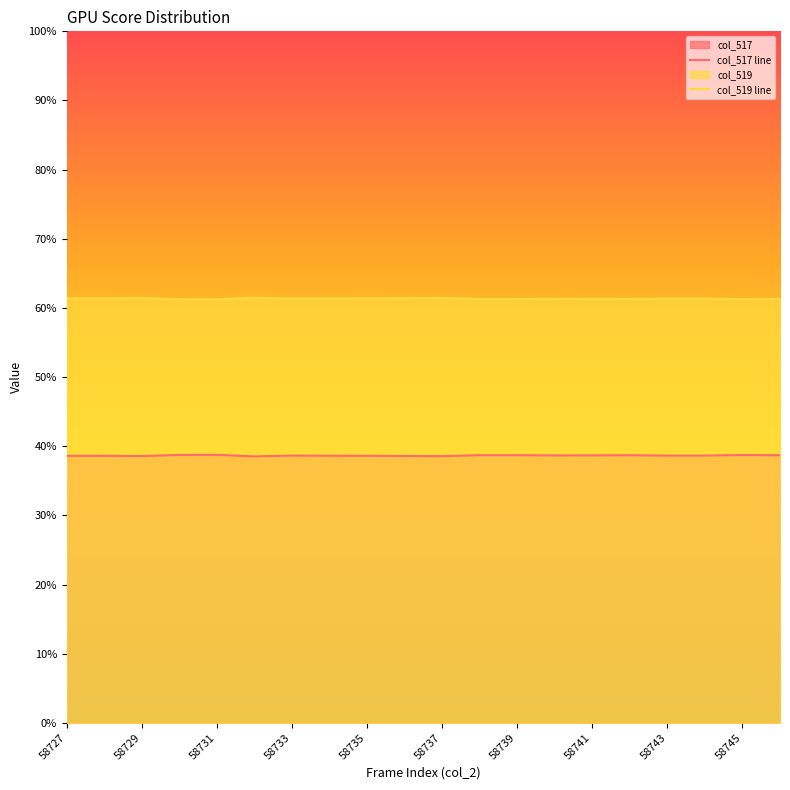

Between 58737 and 58741, which is larger?

58741